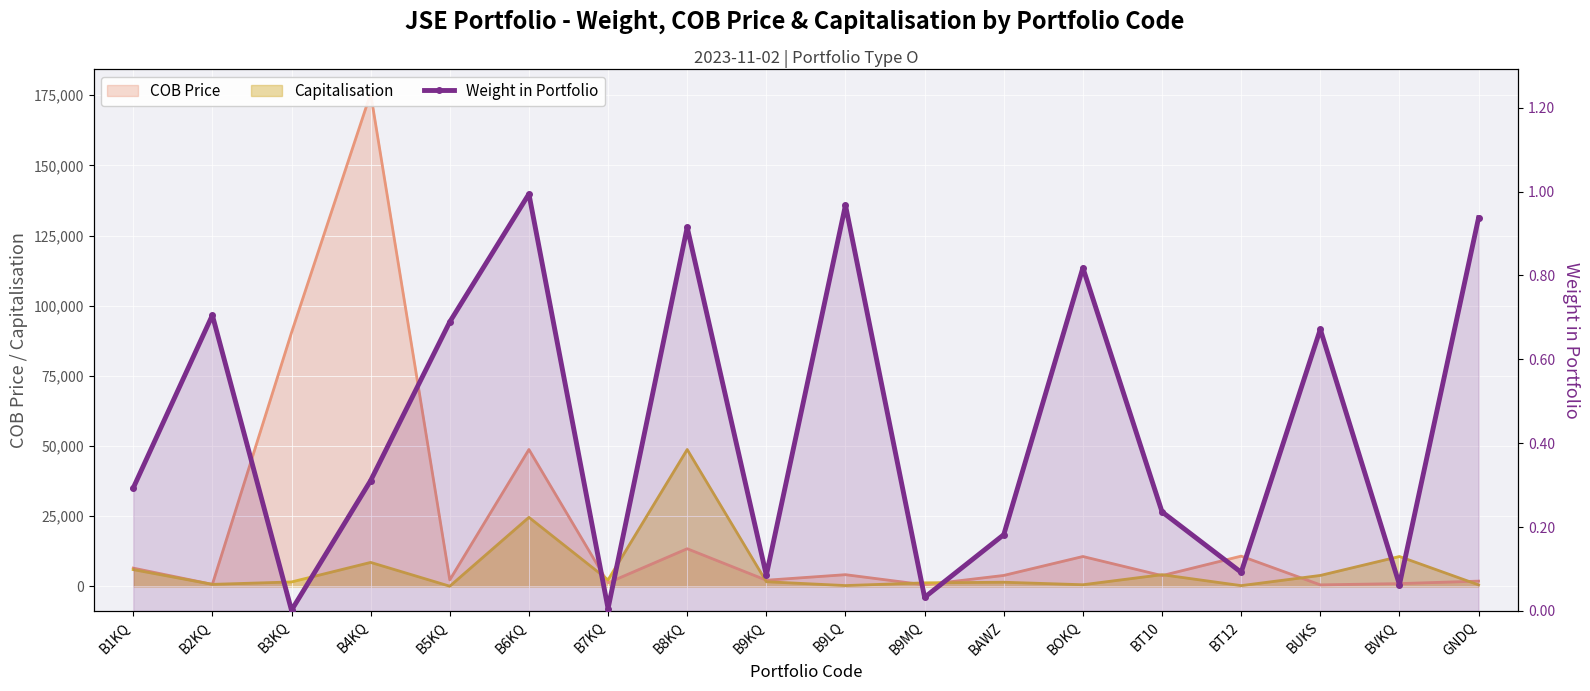

List the labels in order of value, smallest first.

B3KQ, B7KQ, B9MQ, BVKQ, B9KQ, BT12, BAWZ, BT10, B1KQ, B4KQ, BUKS, B5KQ, B2KQ, BOKQ, B8KQ, GNDQ, B9LQ, B6KQ